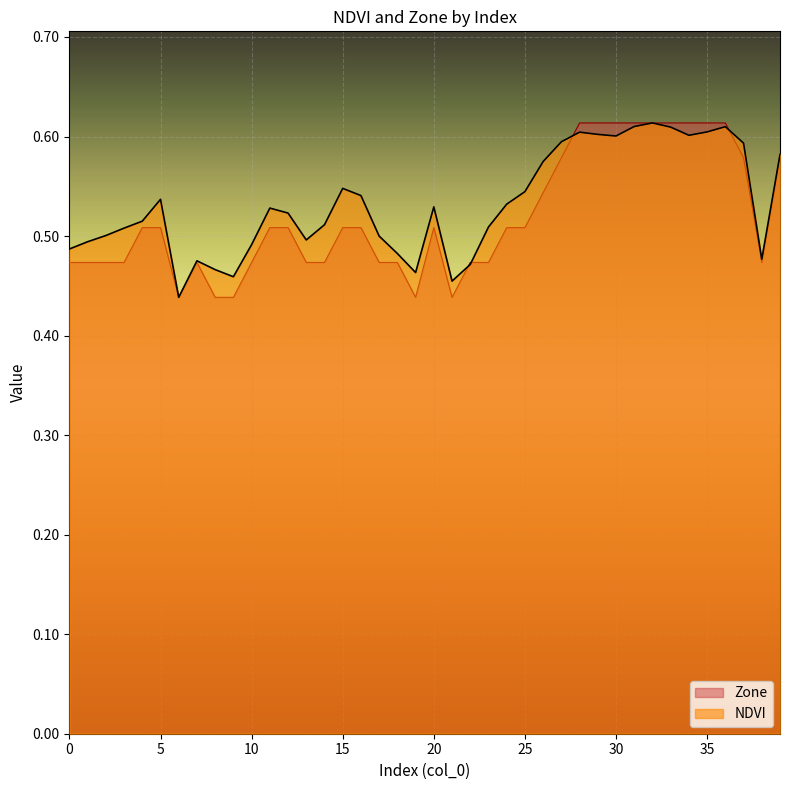

The Zone series shows 0.6 at 37. True or false?

True